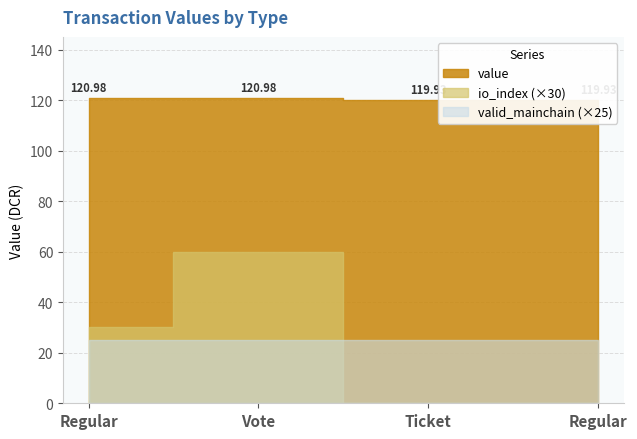

True or false: valid_mainchain and value intersect in this chart.

False